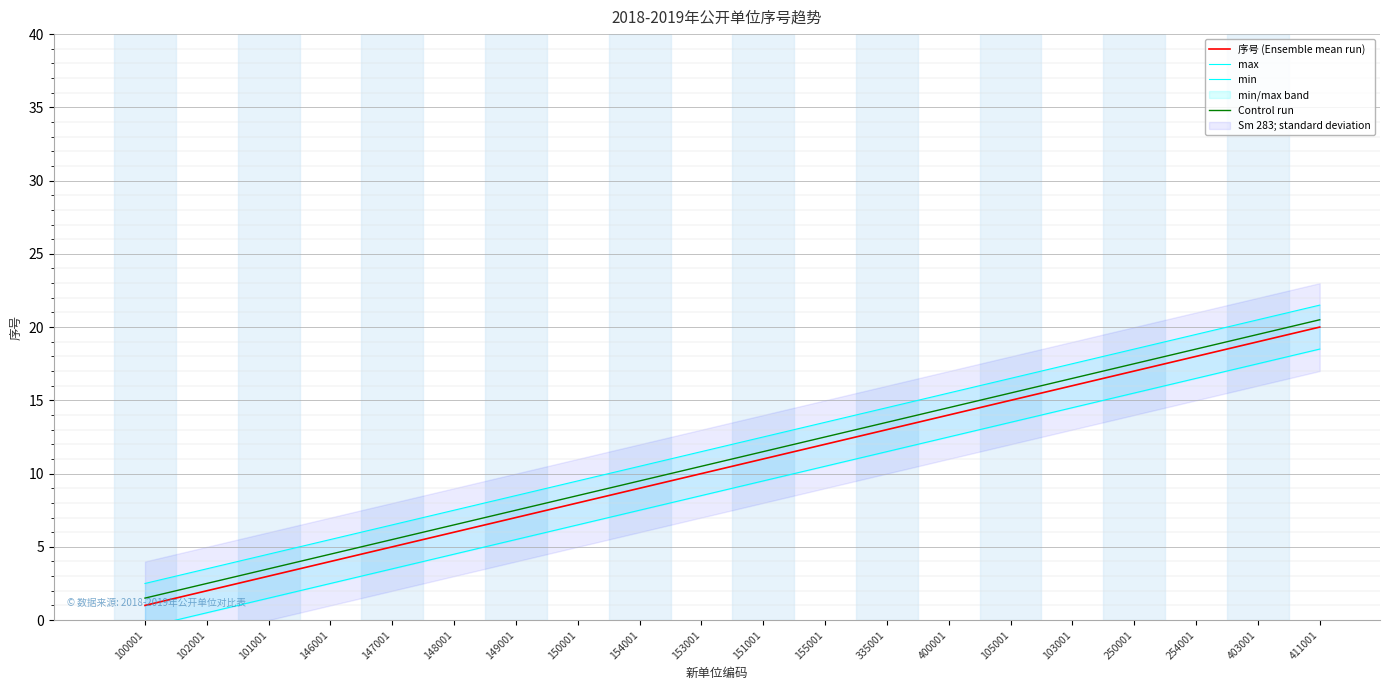

Rank the series by their average value, from lowest to highest.

min, 序号 (Ensemble mean run), Control run, max